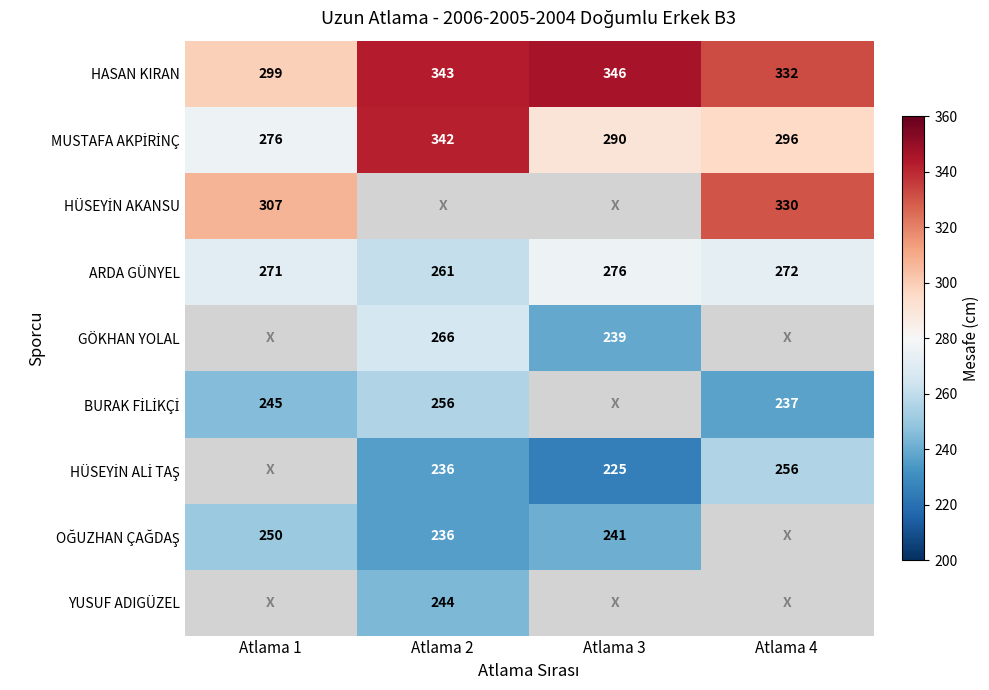

The HASAN KIRAN series shows 346 at Atlama 3. True or false?

True